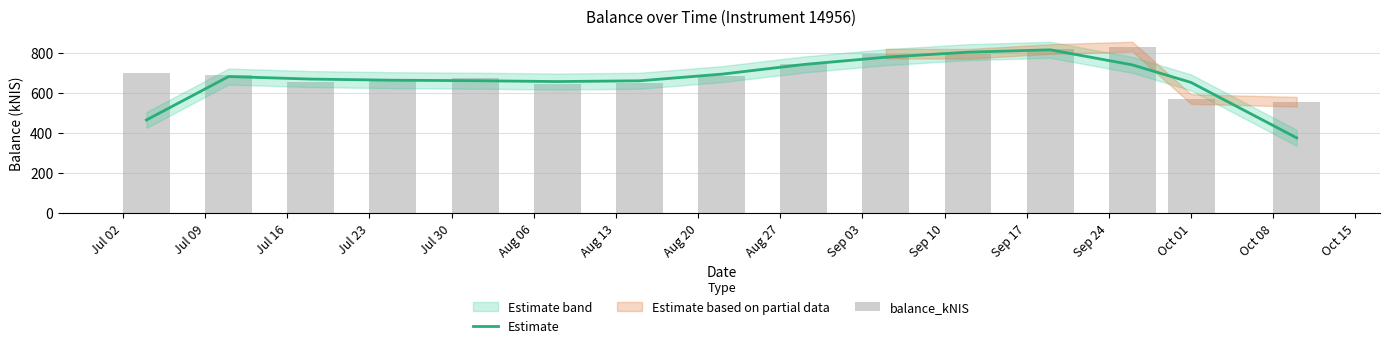

What is the label of the 7th bar from the left?

Aug 13